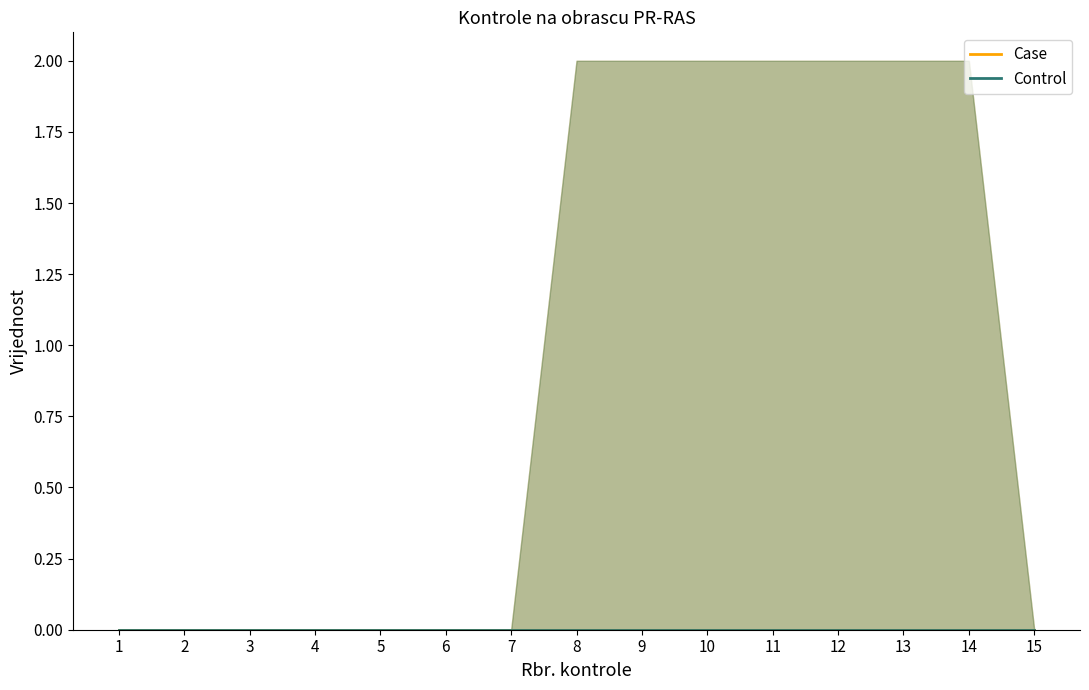

What is the difference between the Control values at 14 and 3?

2